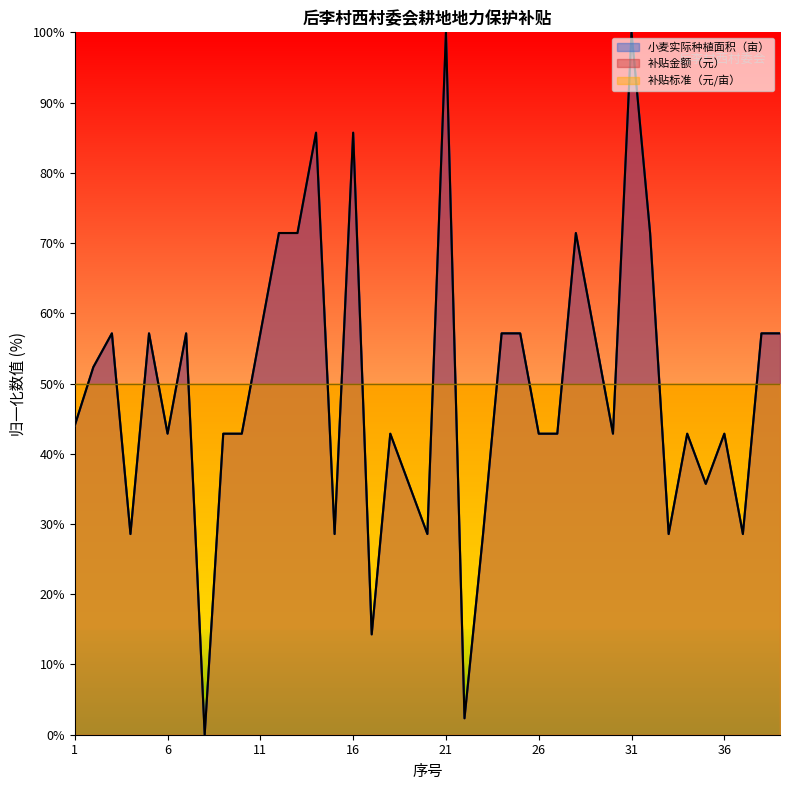

True or false: 补贴金额（元） and 小麦实际种植面积（亩） intersect in this chart.

False